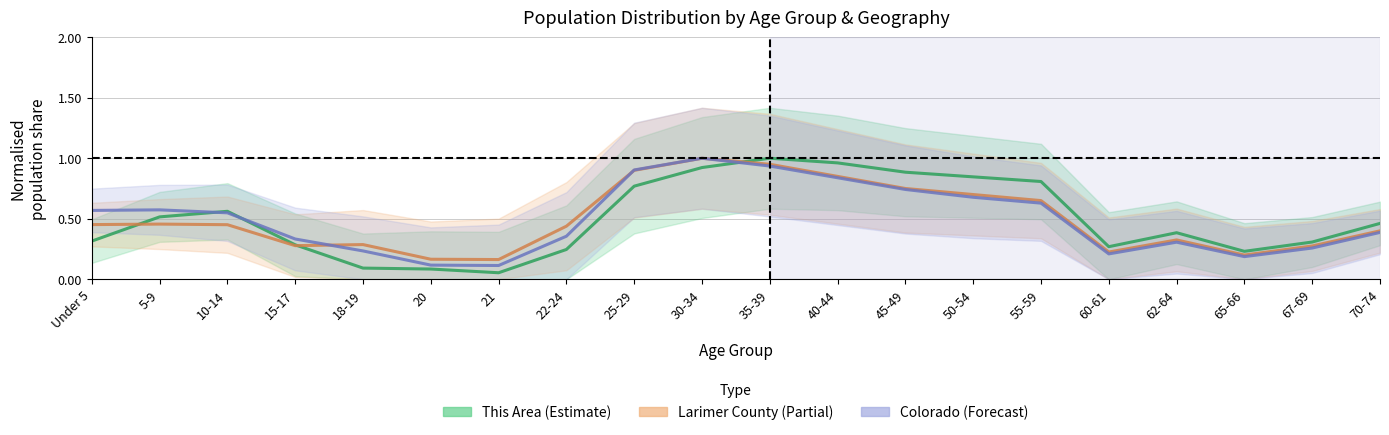

Which has a higher value, 62-64 or 22-24?

62-64